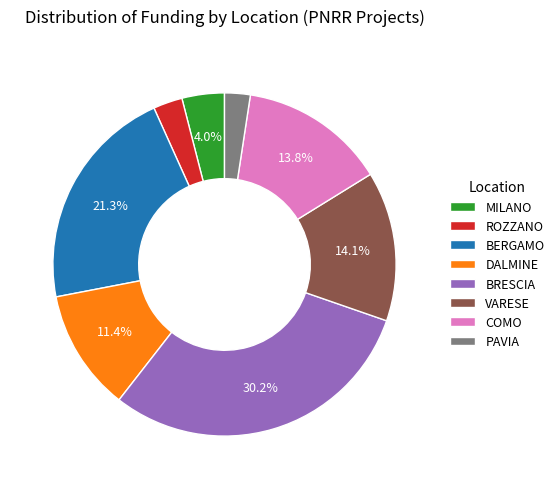

Which has a higher value, COMO or DALMINE?

COMO